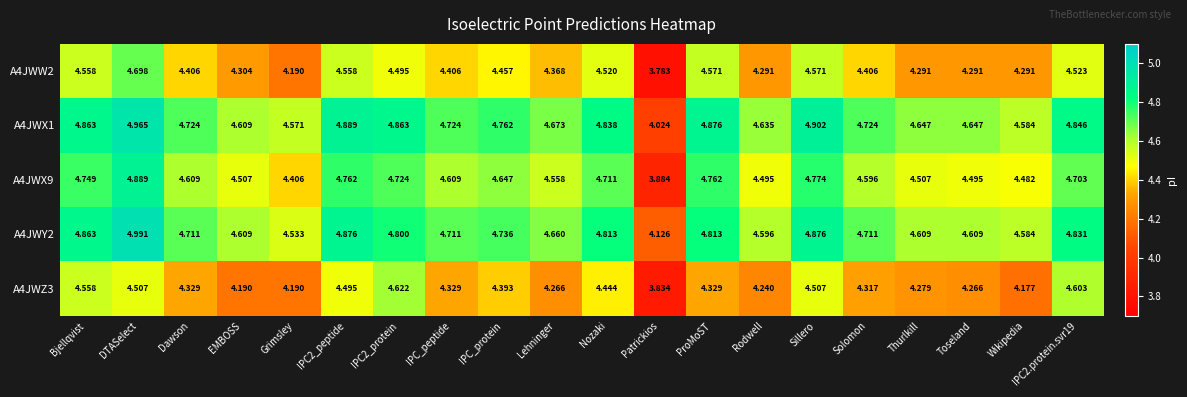

At which category is the sum across all series the highest?

DTASelect